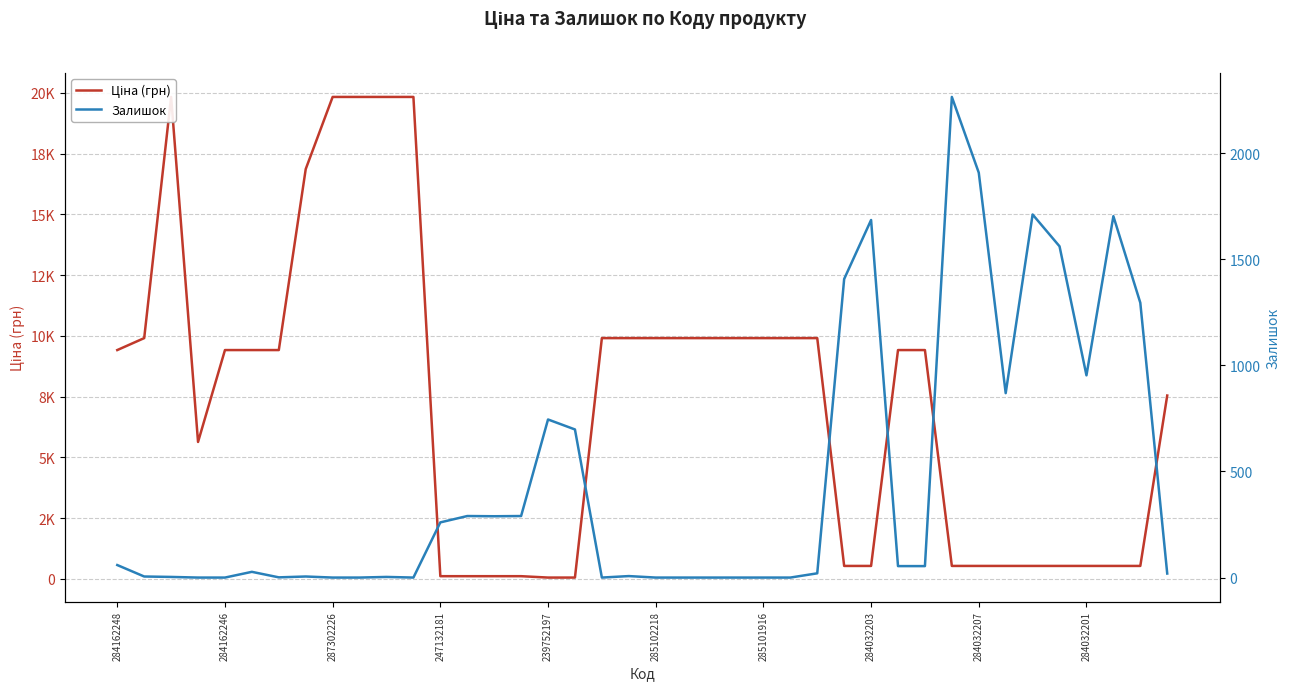

What is the total value across all series at 31?

2800.4